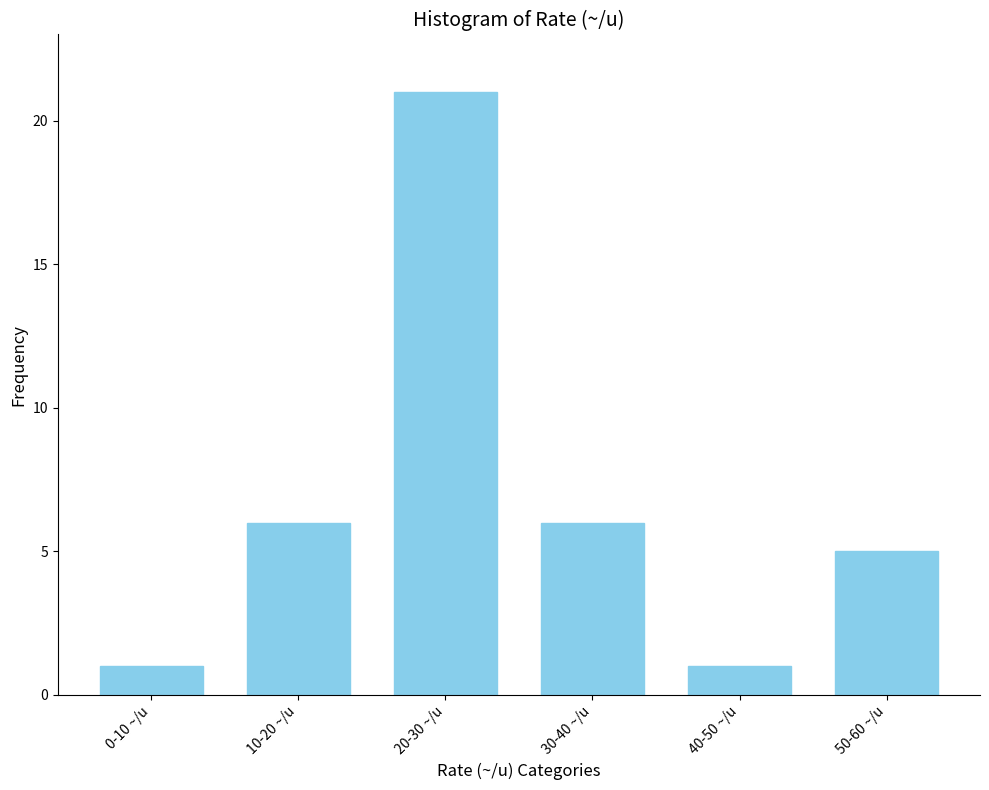

Reading right to left, extract all data points from this chart.

5	1	6	21	6	1